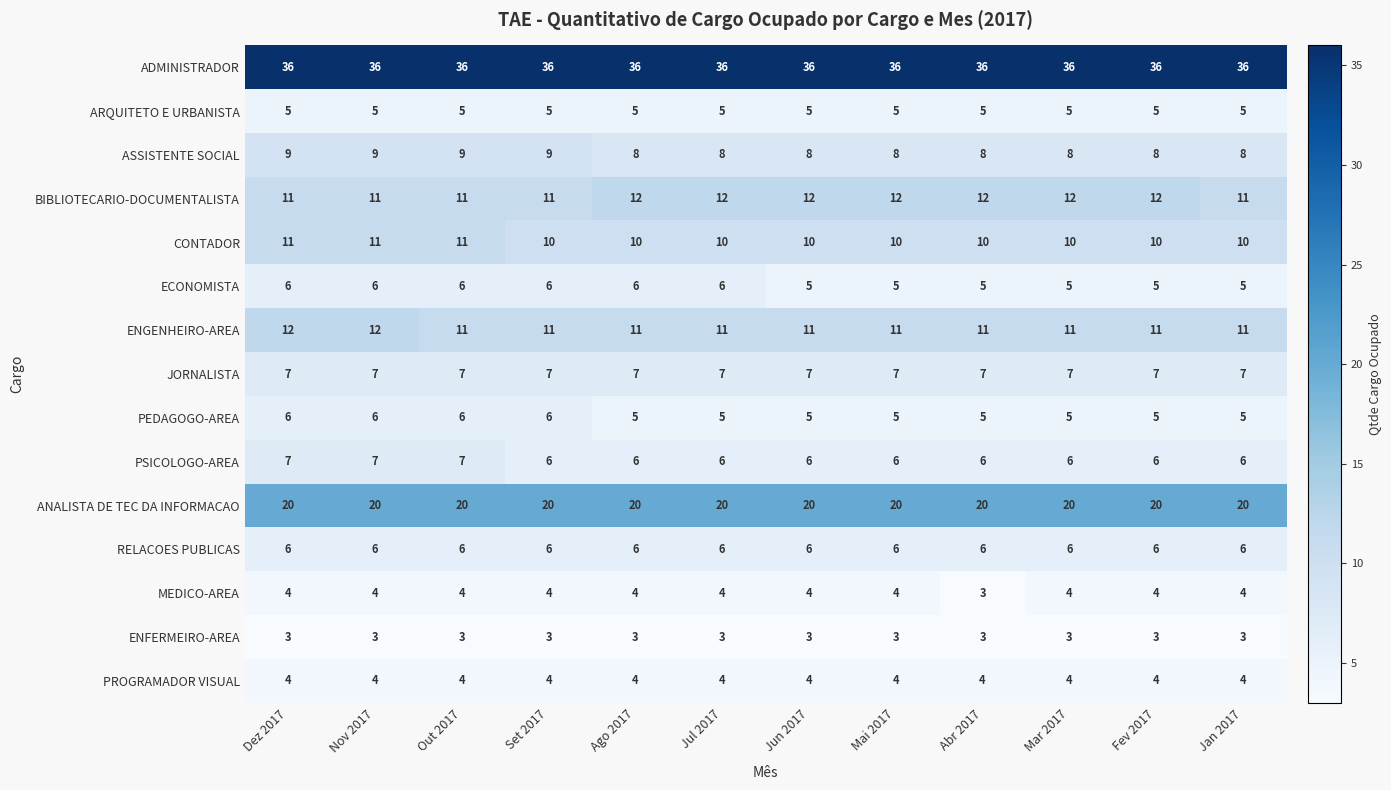

Between Jul 2017 and Fev 2017, which series saw the biggest shift?

ECONOMISTA